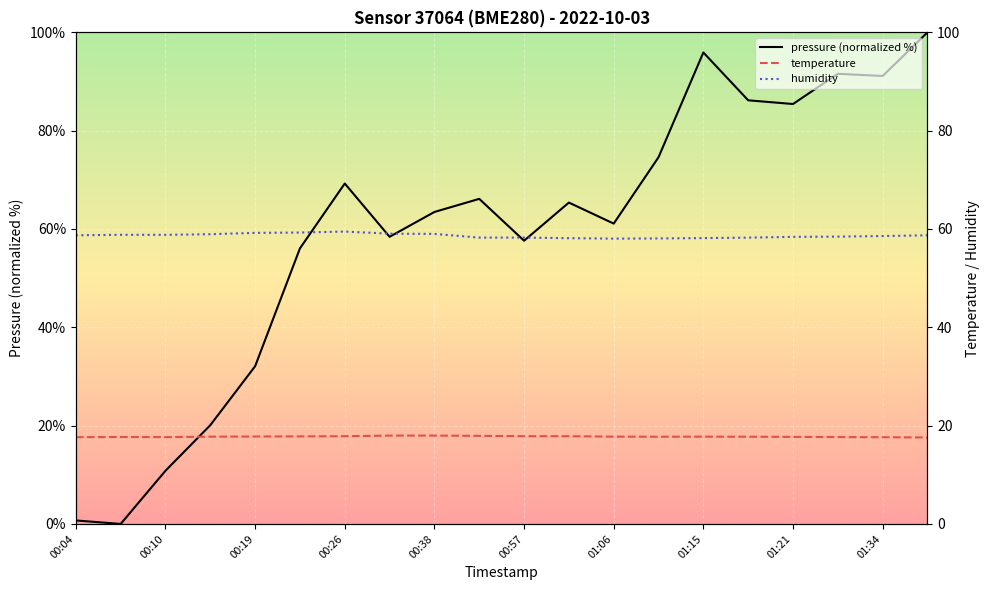

The pressure (normalized %) series shows 10.8 at 00:10. True or false?

True